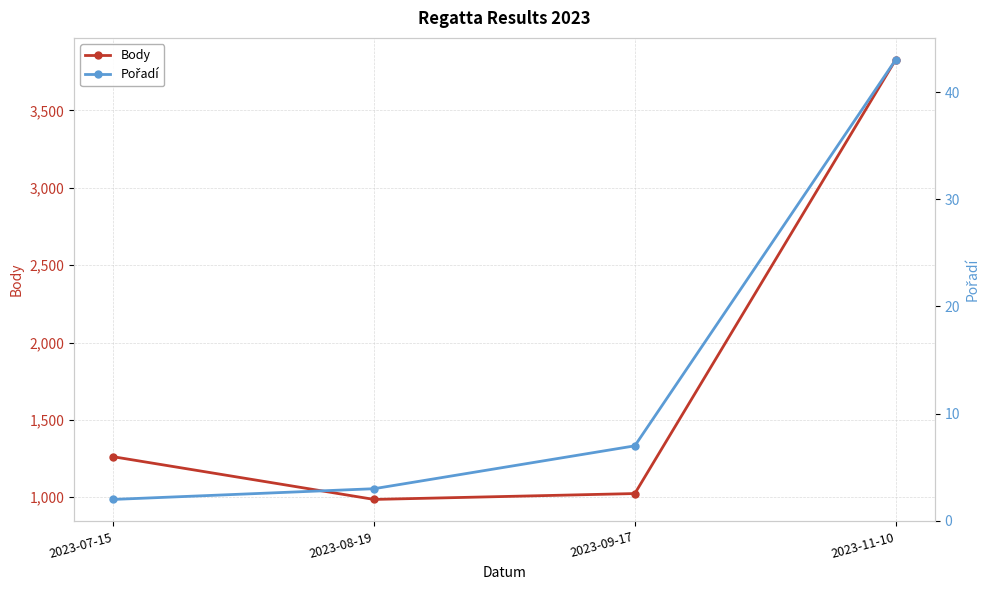

What is the sum of all Pořadí values?

55